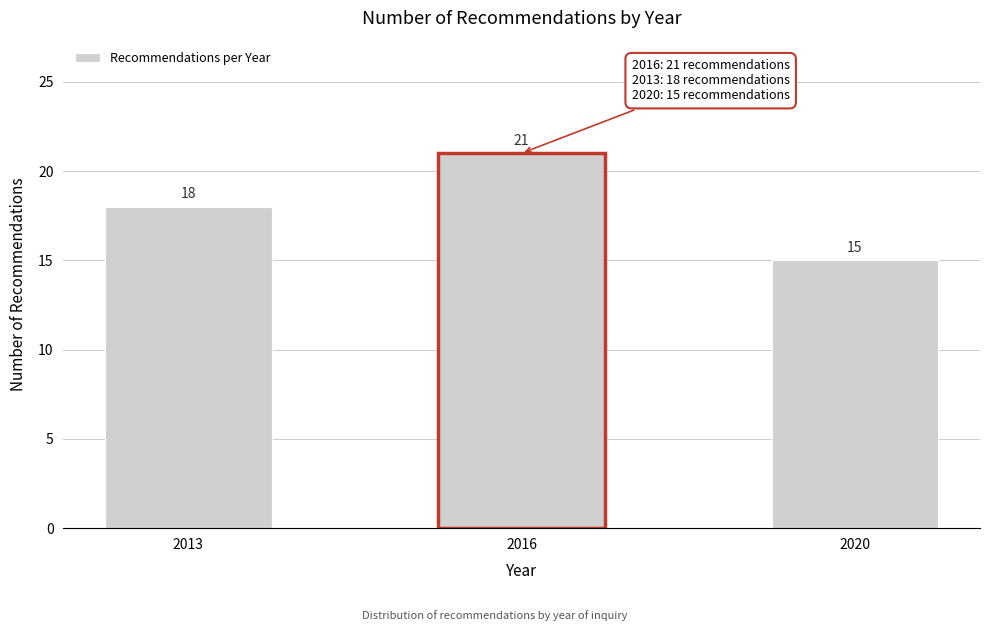

Reading left to right, list all the values displayed in this chart.

2013=18	2016=21	2020=15